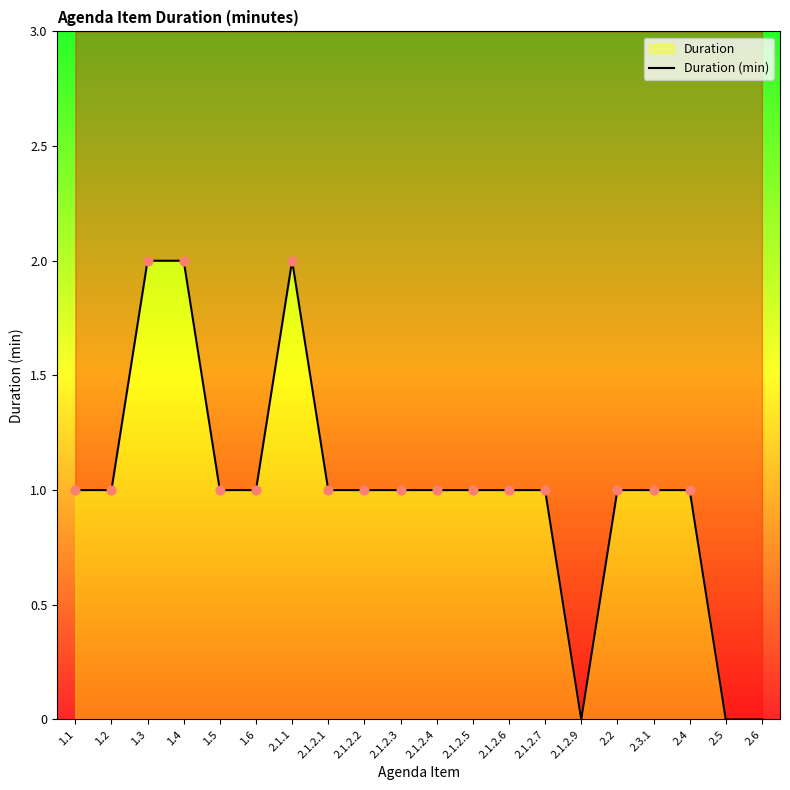

Between 2.2 and 1.5, which is larger?

2.2